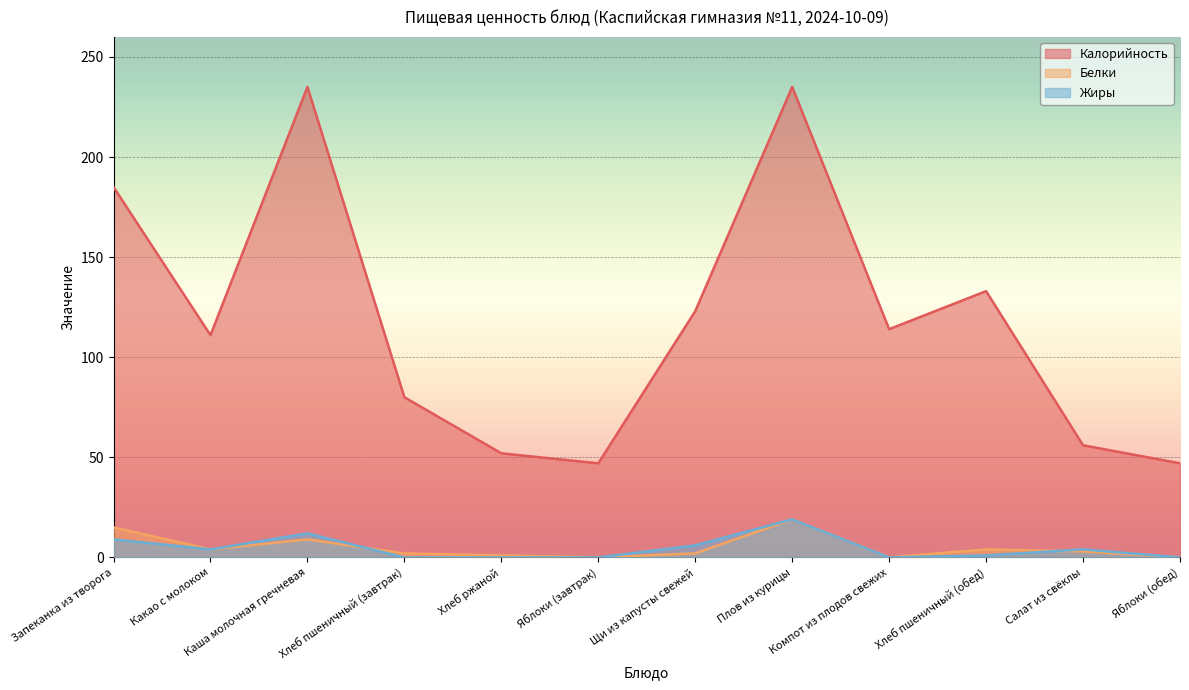

What is the difference between the maximum and minimum values in the Белки series?

19